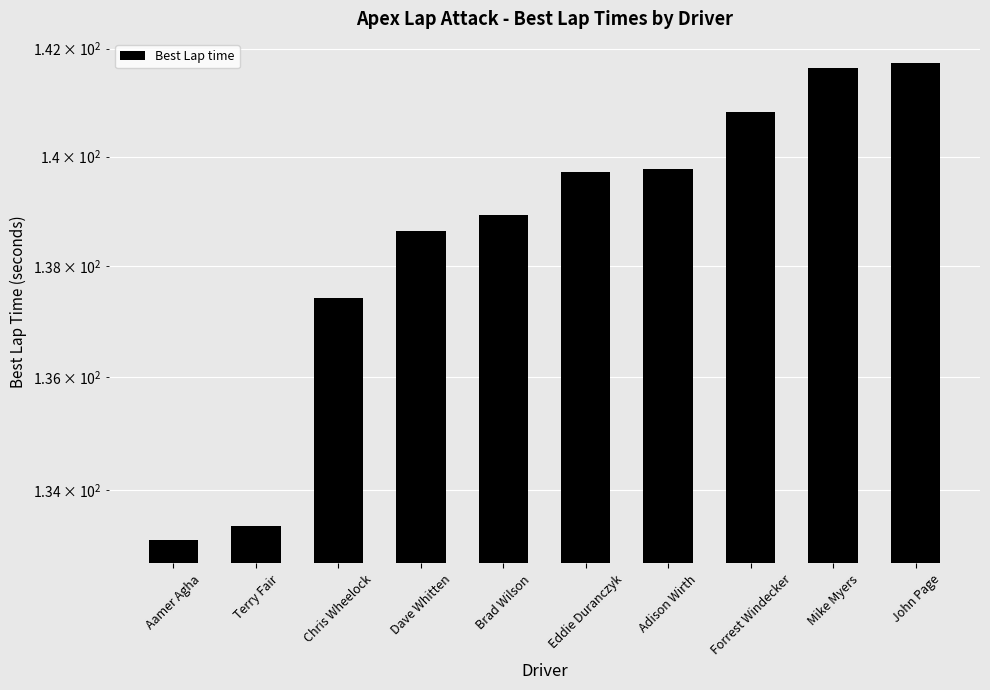

How many values exceed 139?

5